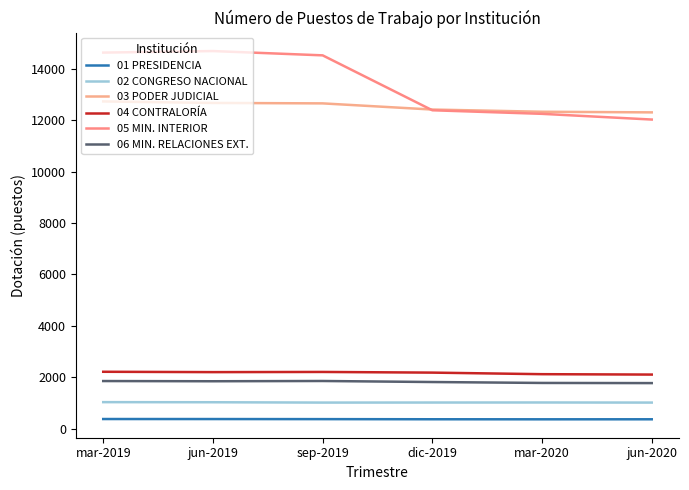

What is the difference between the second highest and second lowest values in the 03 PODER JUDICIAL series?

343